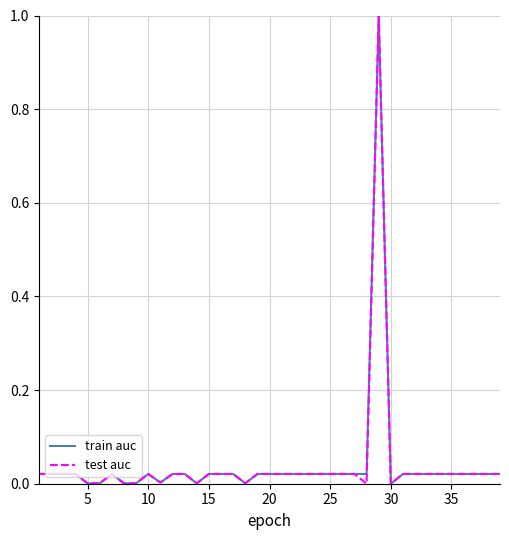

What is the sum of all test auc values?

1.6